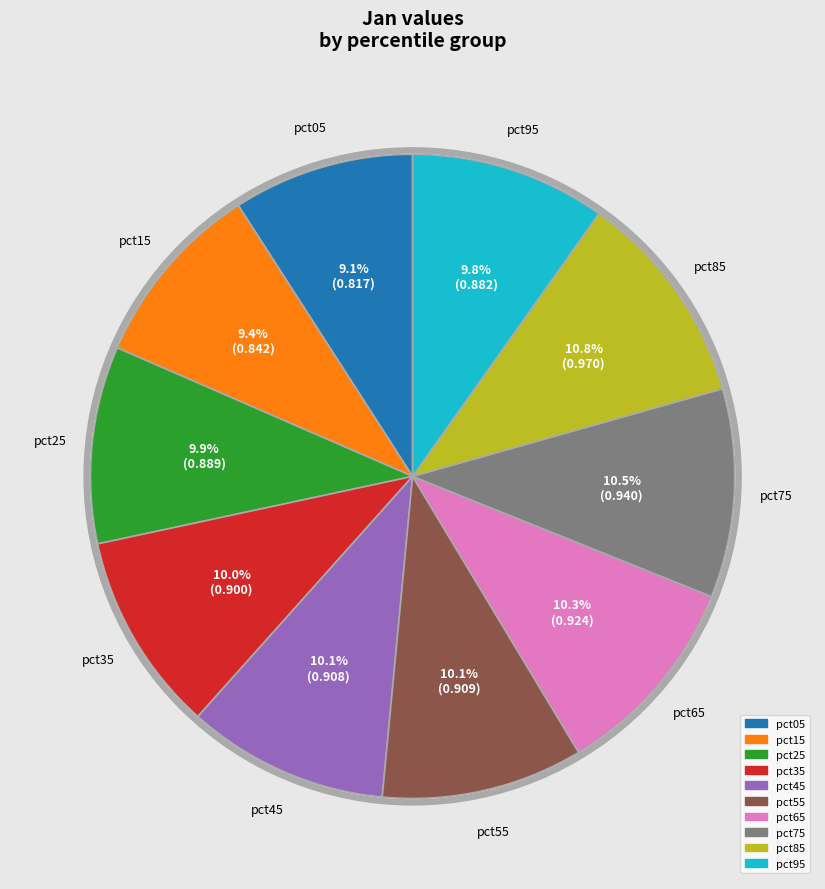

Between pct65 and pct85, which is larger?

pct85